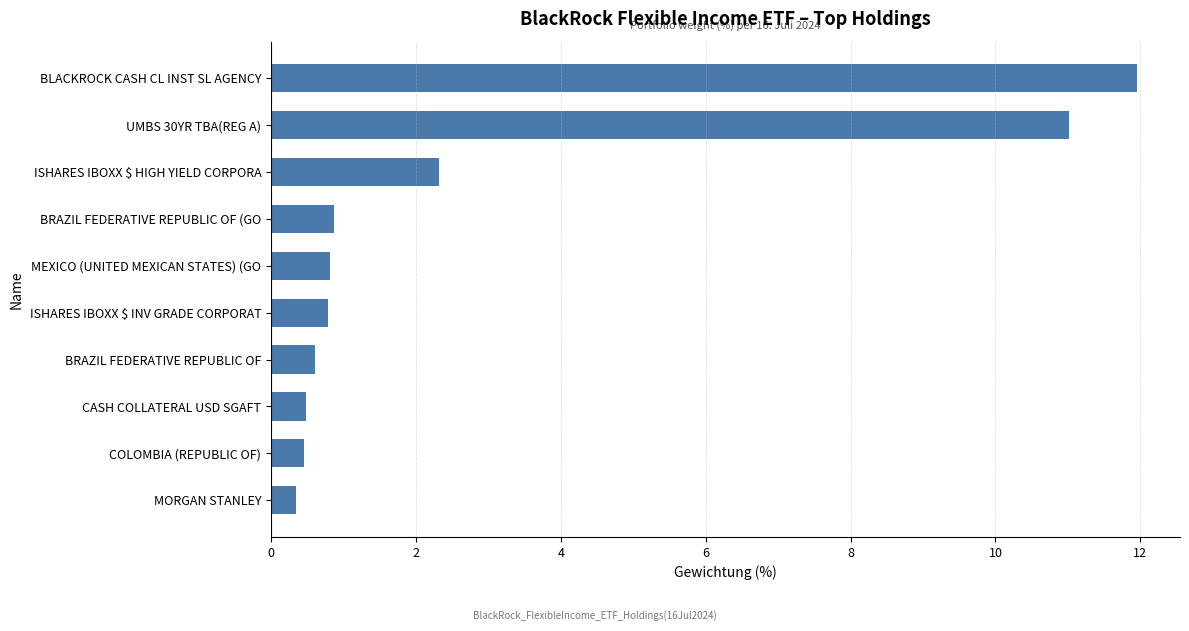

The value at ISHARES IBOXX $ INV GRADE CORPORAT is 1.2. True or false?

False